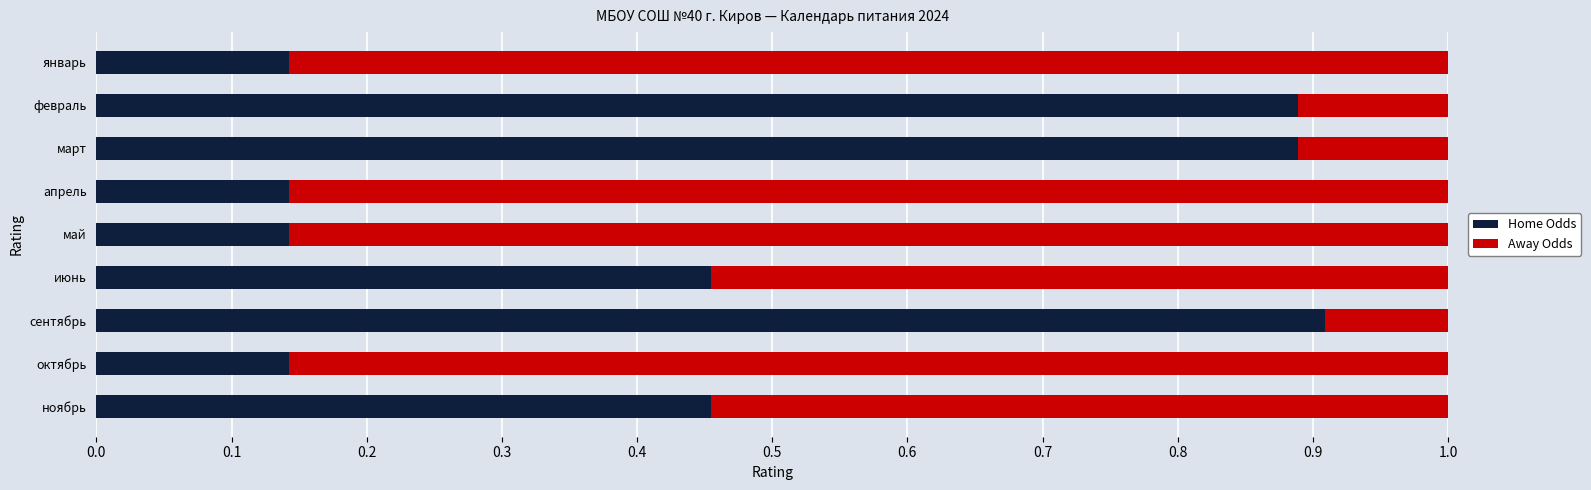

What is the total value across all series at апрель?

1.0